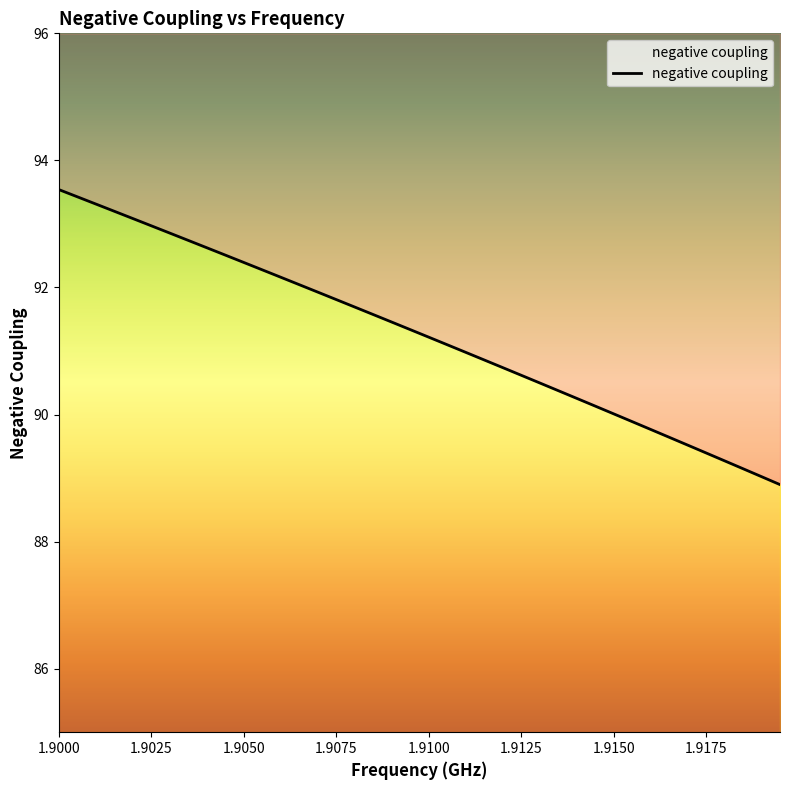

Reading left to right, what are all the values shown in this chart?

93.5	93.4	93.3	93.2	93.1	93.0	92.9	92.7	92.6	92.5	92.4	92.3	92.2	92.0	91.9	91.8	91.7	91.6	91.5	91.3	91.2	91.1	91.0	90.9	90.7	90.6	90.5	90.4	90.3	90.1	90.0	89.9	89.8	89.6	89.5	89.4	89.3	89.1	89.0	88.9